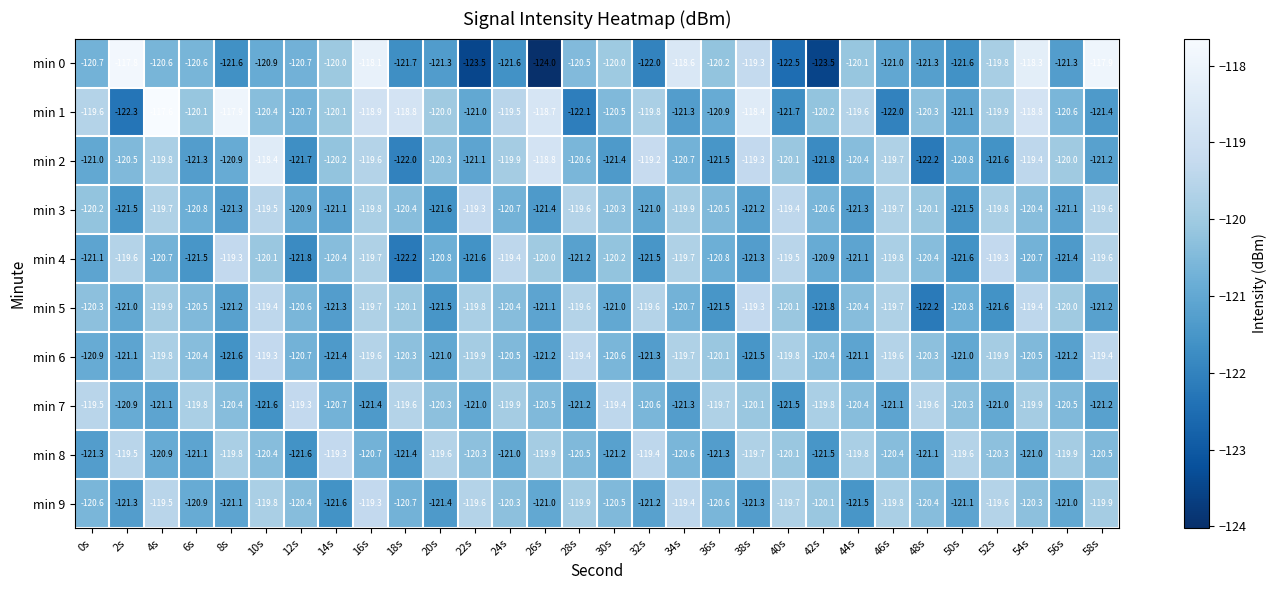

At which category is the sum across all series the highest?

16s